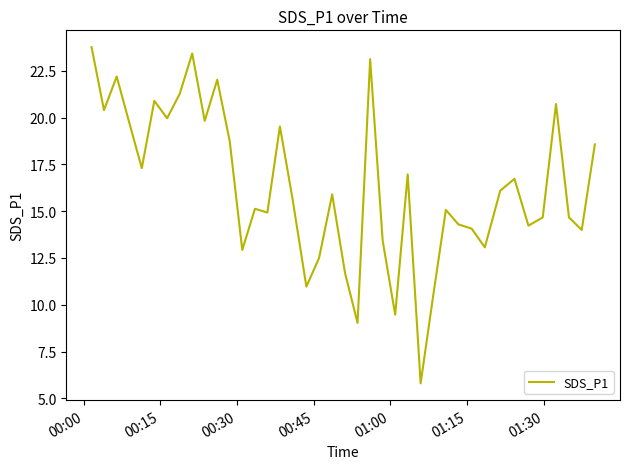

What is the average value?

16.3